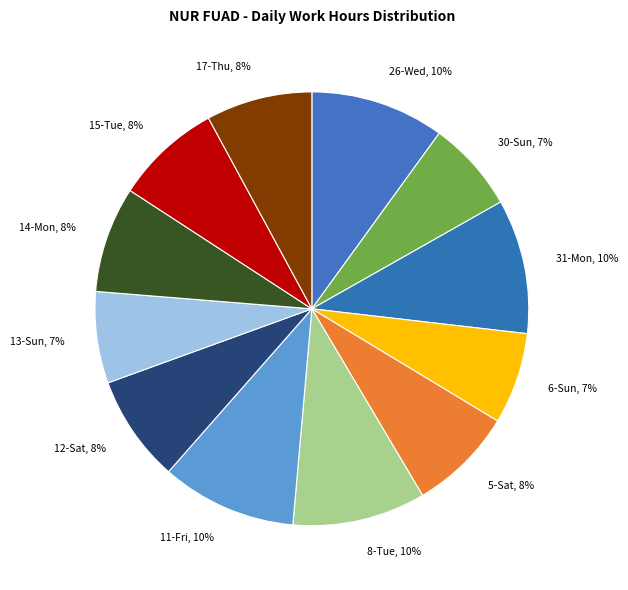

How many slices are in this pie chart?

12